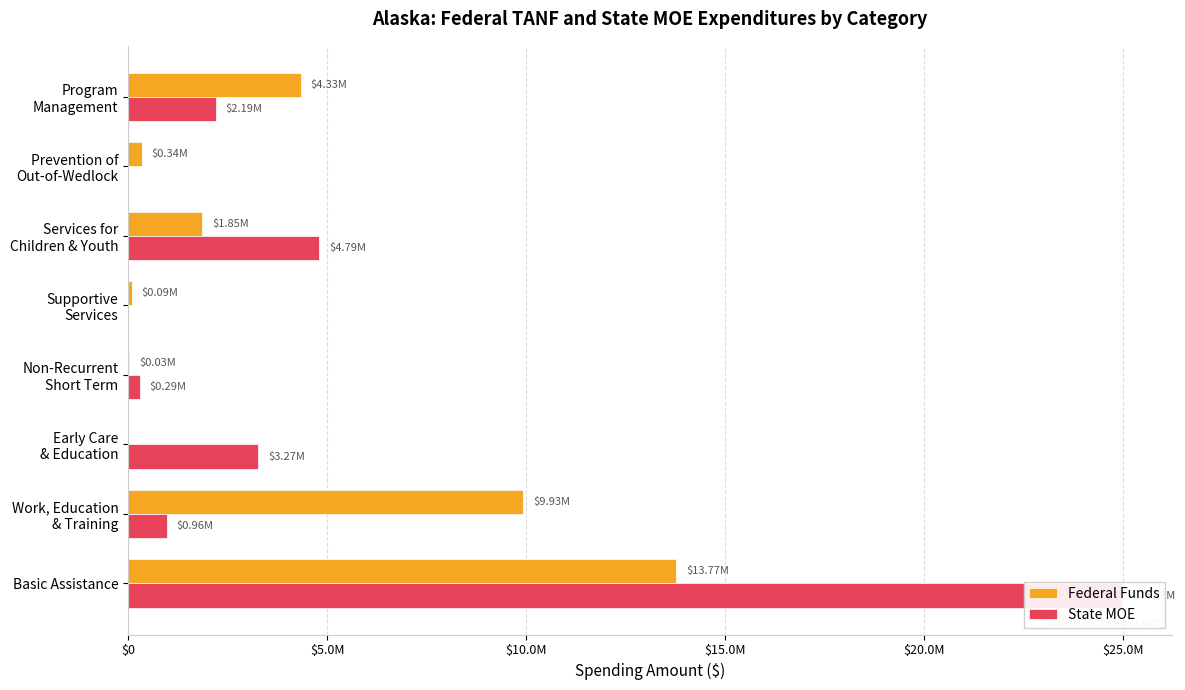

What is the difference between the maximum and minimum values in the Federal Funds series?

13766551.0